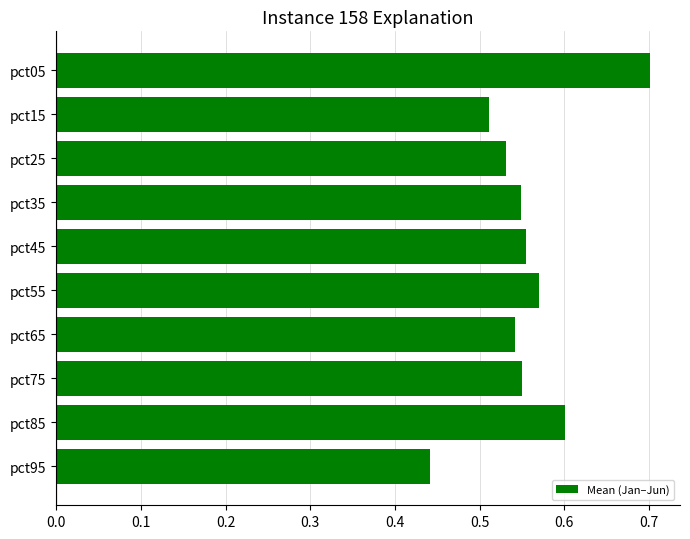

What is the change in value from pct15 to pct55?

+0.1